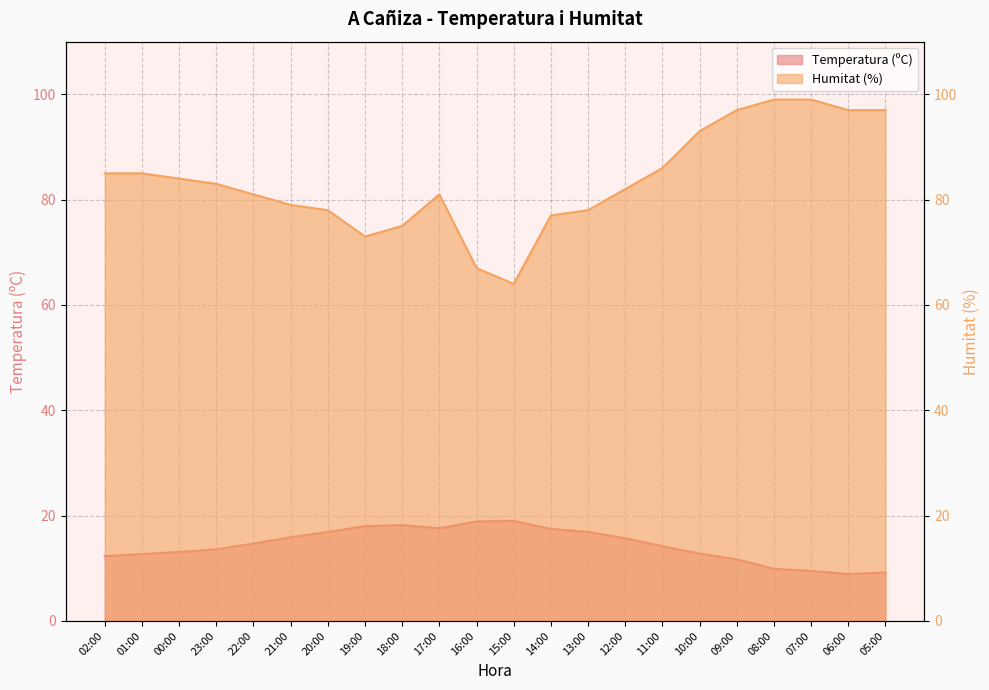

Which series has the widest spread of values?

Humitat (%)